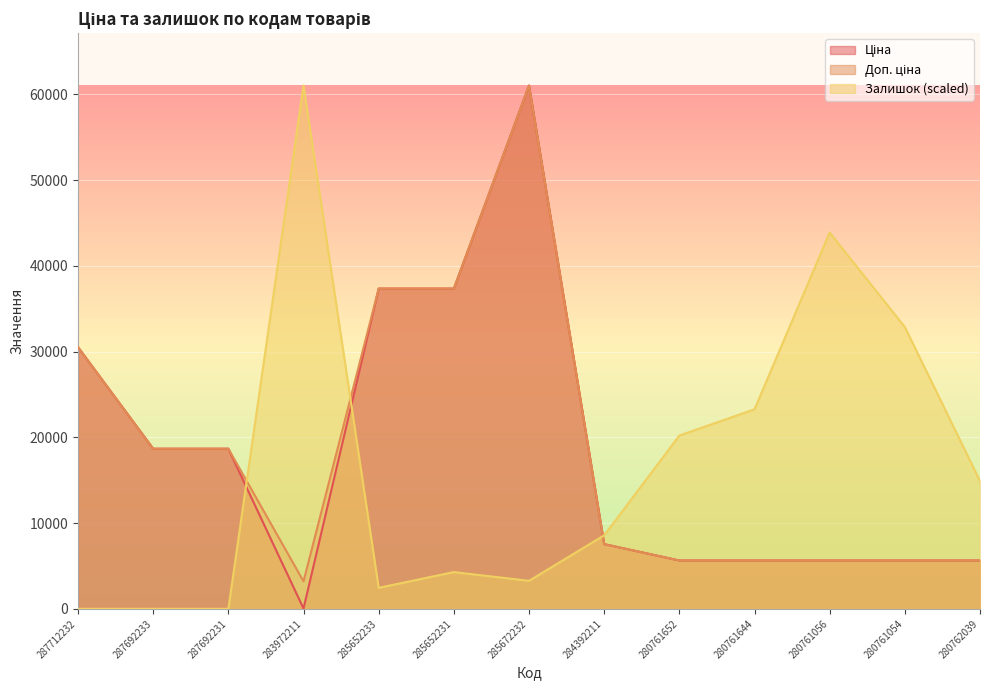

List the labels in order of Залишок value, smallest first.

287712232, 287692233, 287692231, 285652233, 285672232, 285652231, 284392211, 280762039, 280761652, 280761644, 280761054, 280761056, 283972211